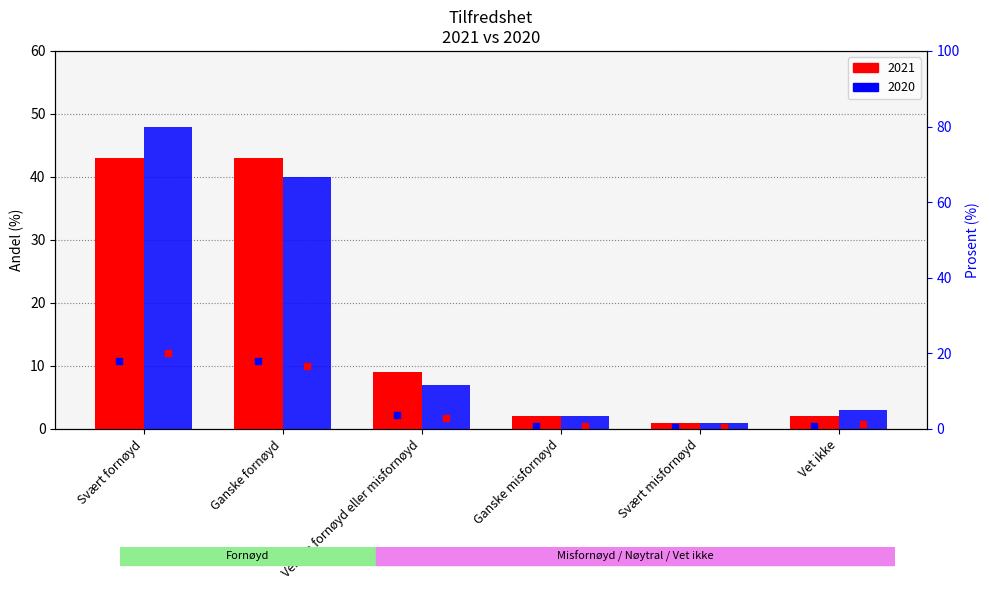

How many groups of bars are there?

6